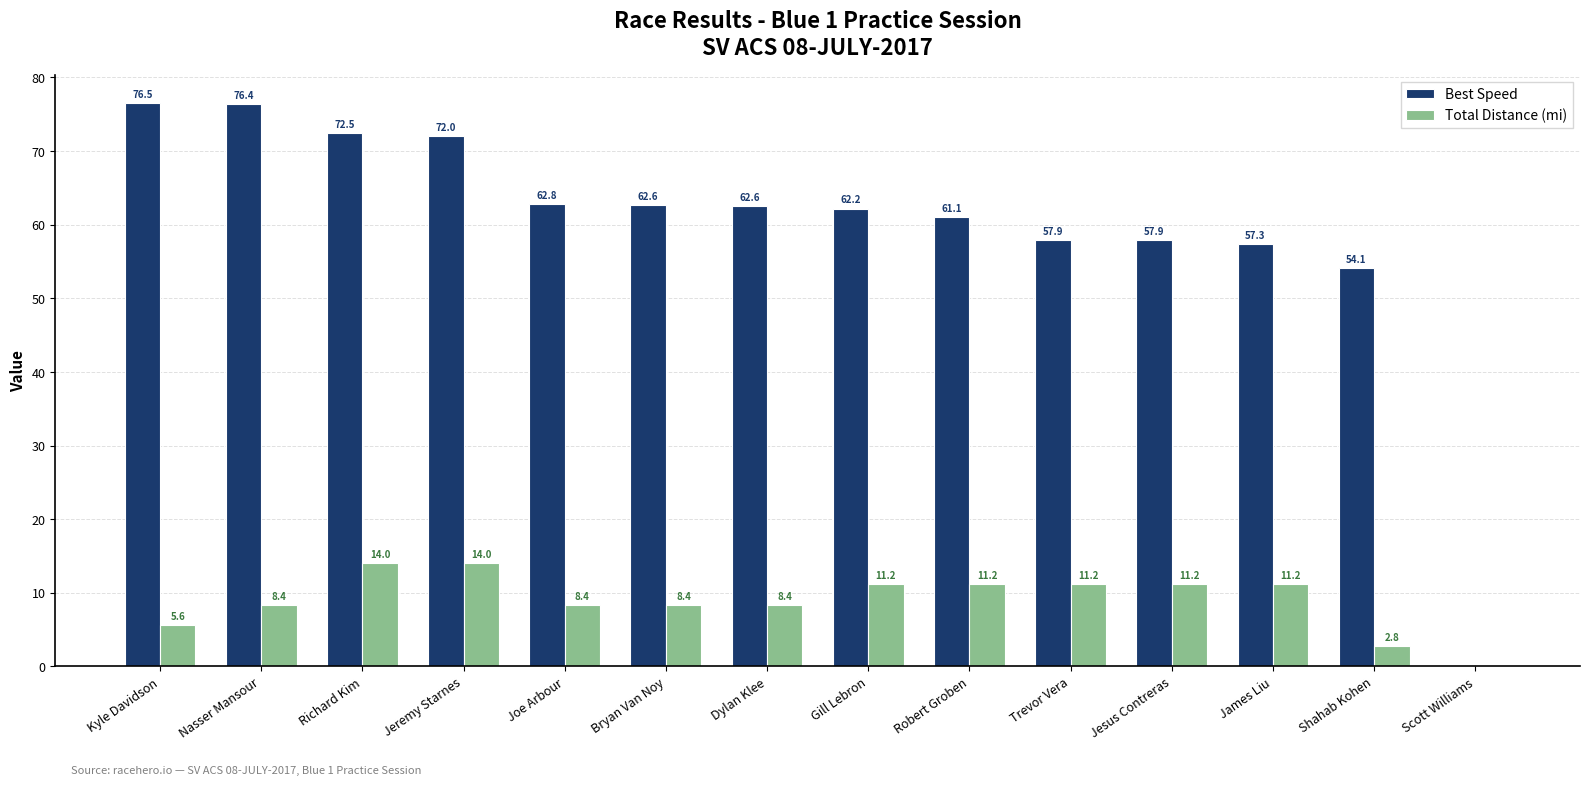

Count the number of categories in the chart.

14